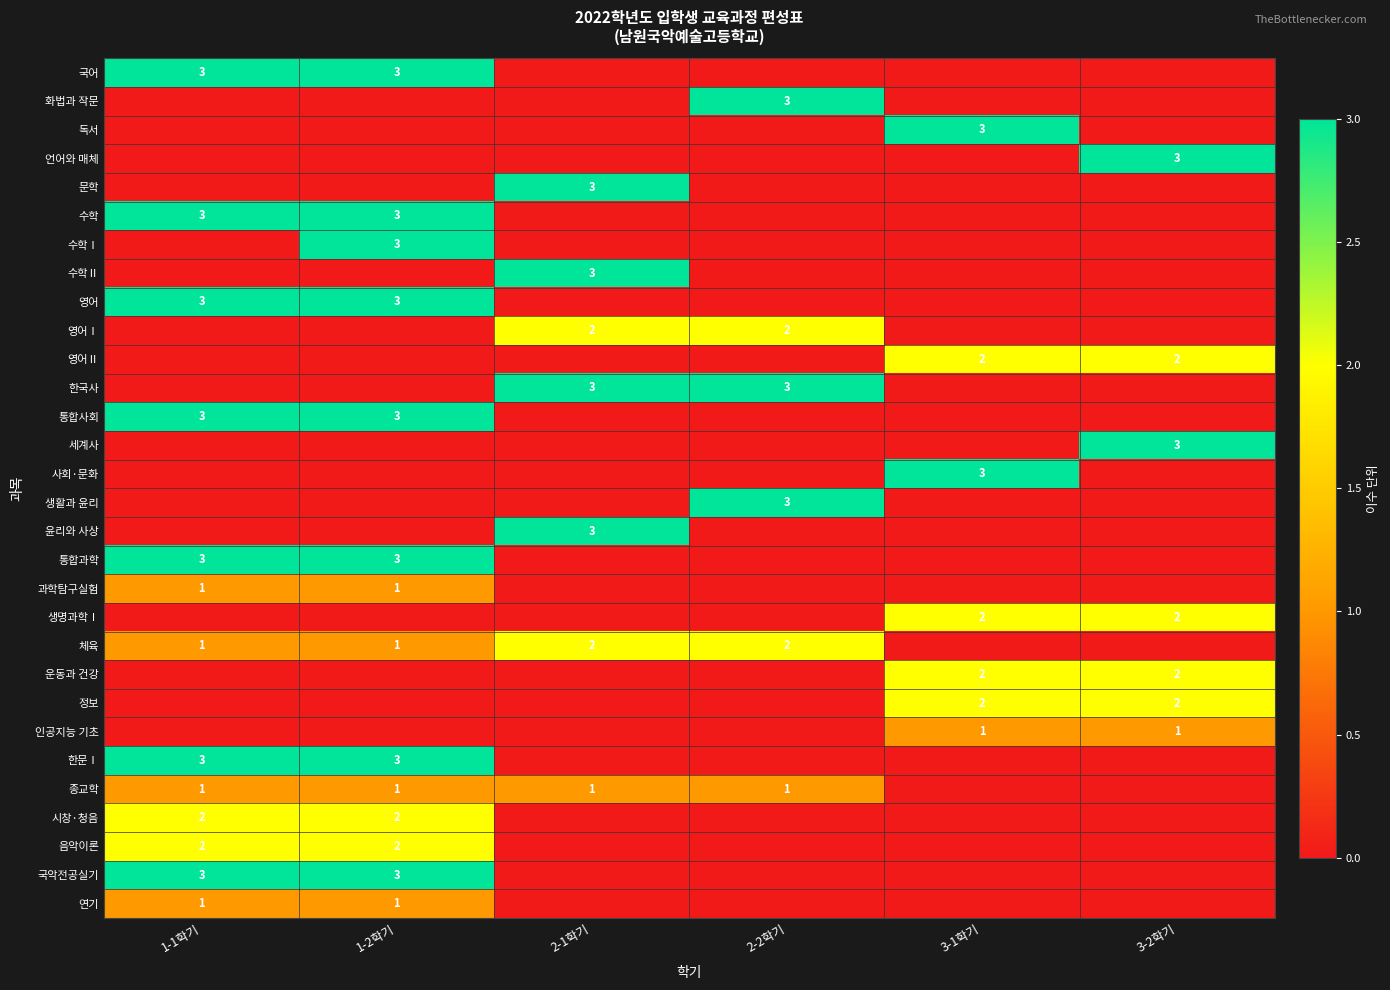

True or false: 세계사 has a value of 1 at 3-2학기.

False